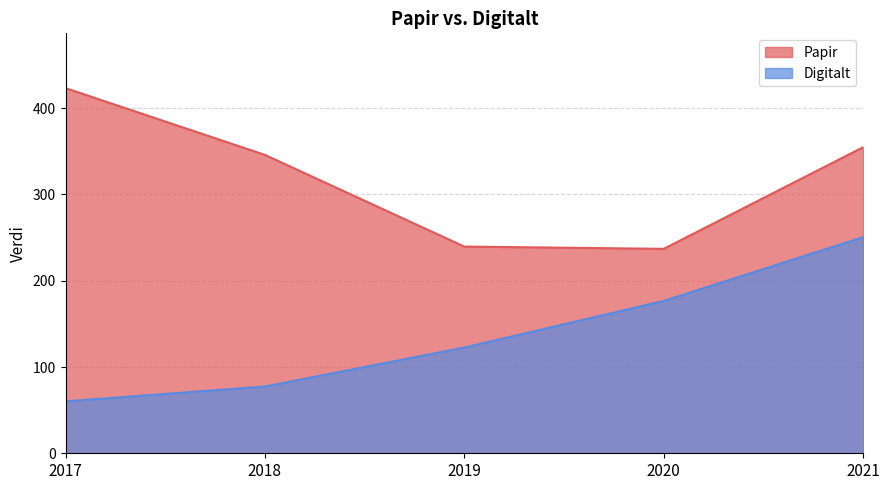

True or false: Digitalt and Papir cross at least once.

False